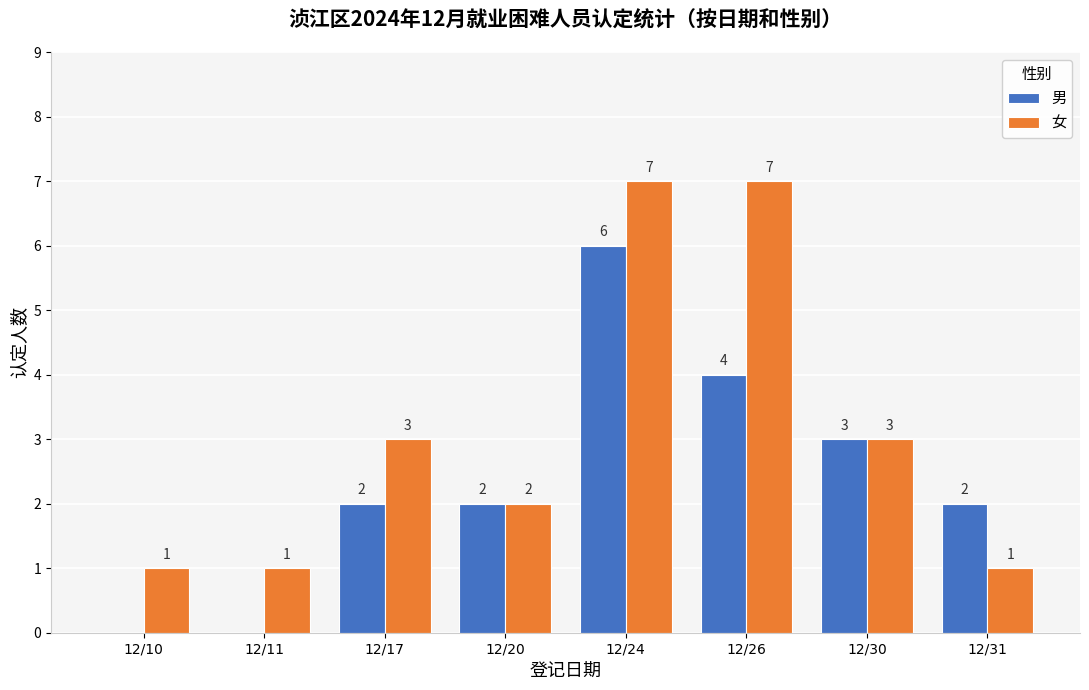

At which label is 男 closest to 3?

12/30